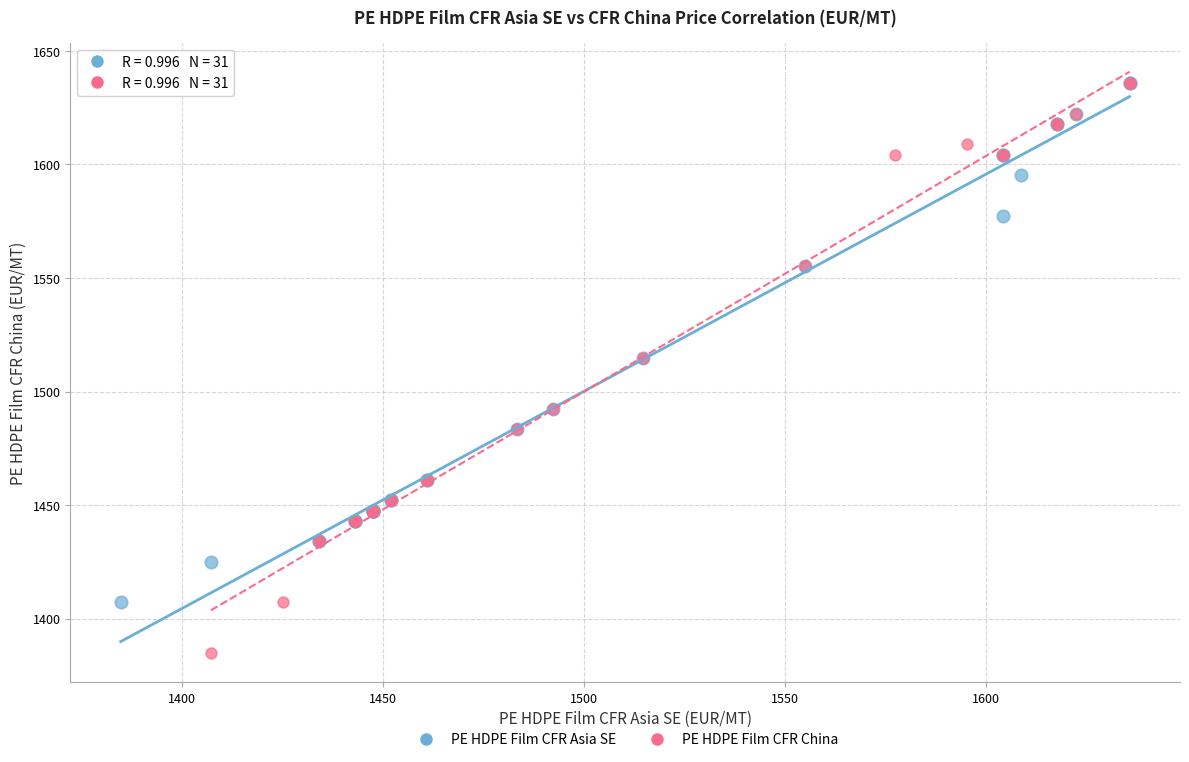

Which series has the widest spread of Y values?

PE HDPE Film CFR China